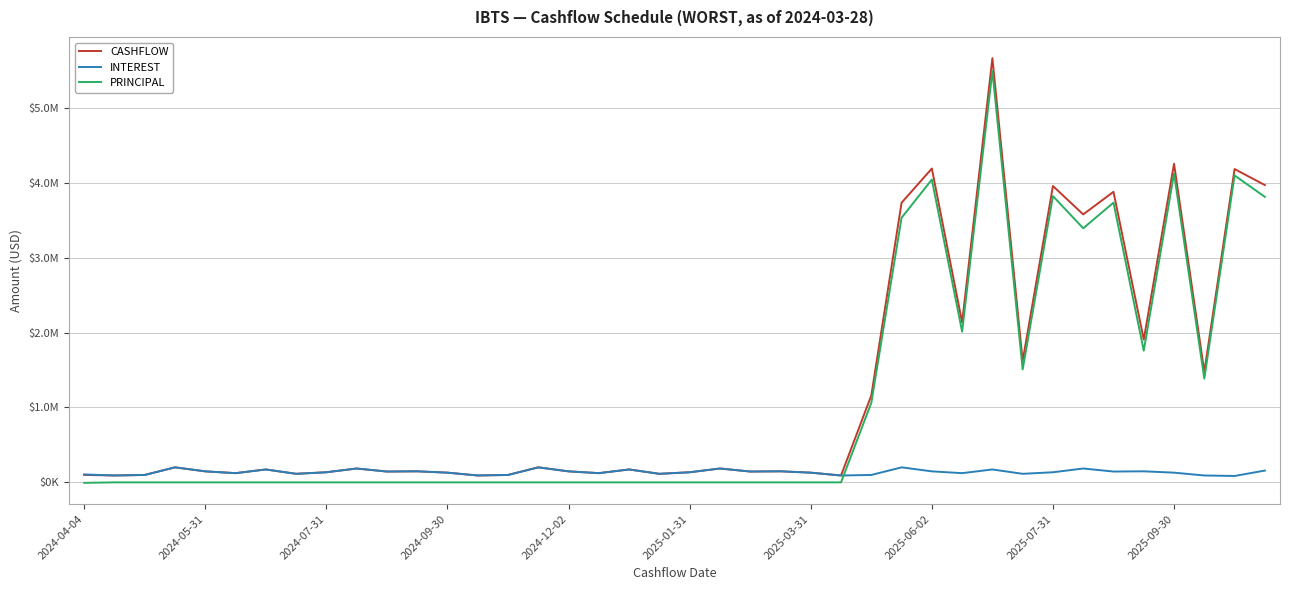

What are all the series names shown in the legend?

CASHFLOW, INTEREST, PRINCIPAL